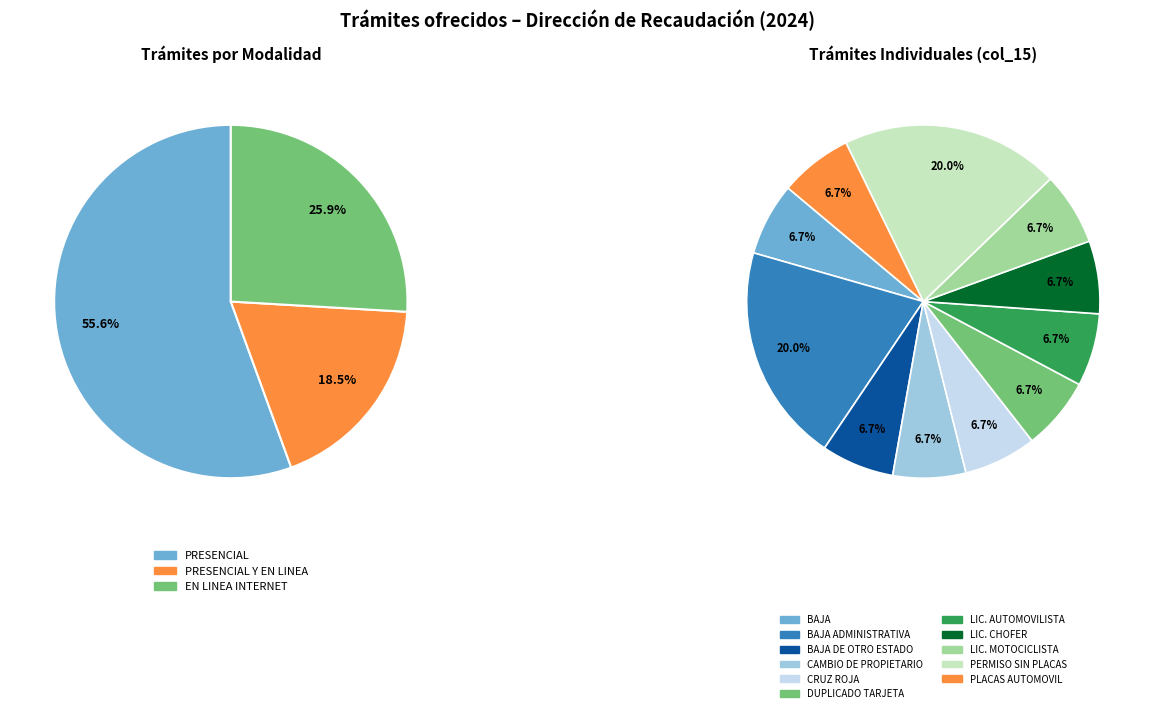

What is the smallest slice in the pie chart?

BAJA